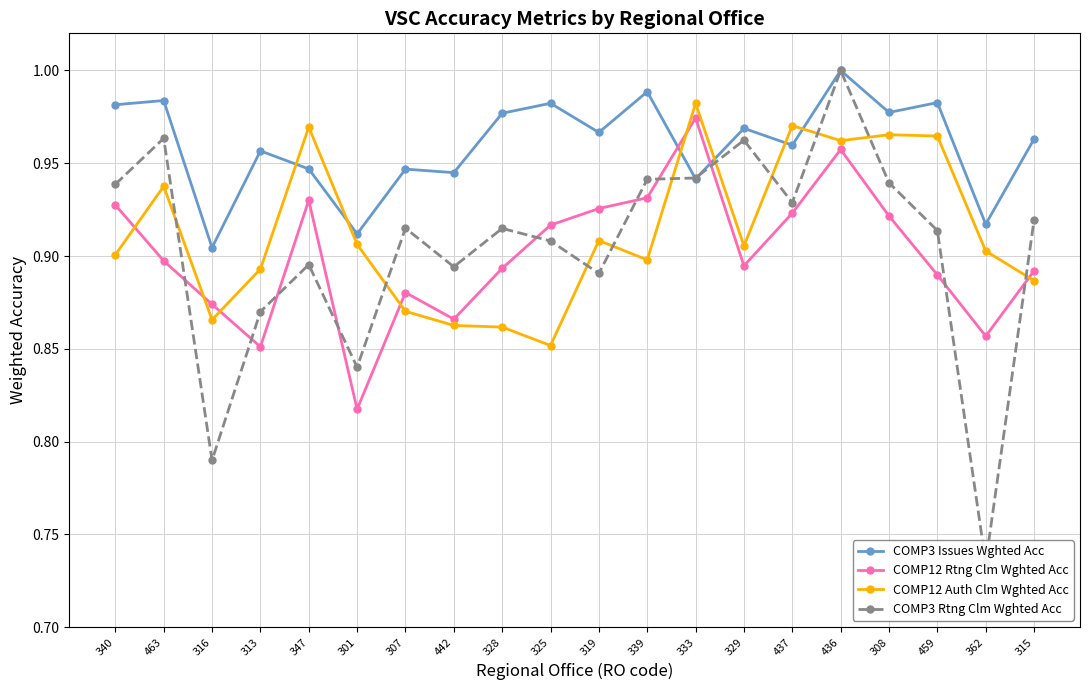

What is the difference between the maximum and second lowest values in the COMP12 Auth Clm Wghted Acc series?

0.1